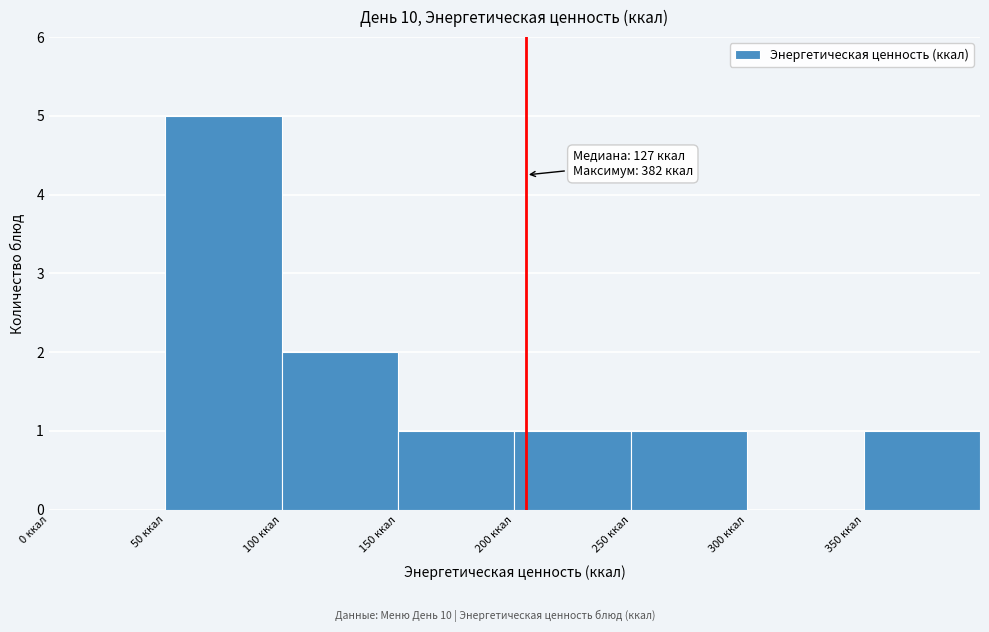

Over which range of the x-axis is the bar tallest?

50 to 100